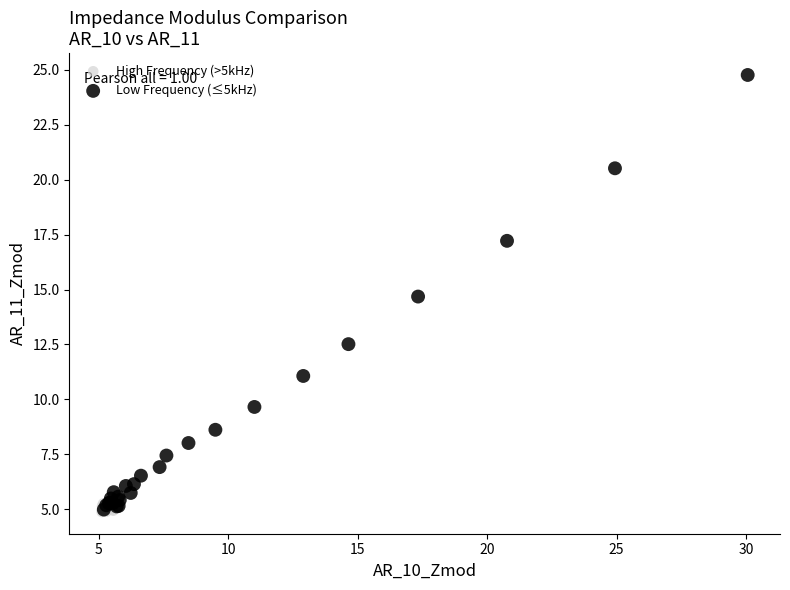

Which series has the widest spread of Y values?

Low Frequency (≤5kHz)